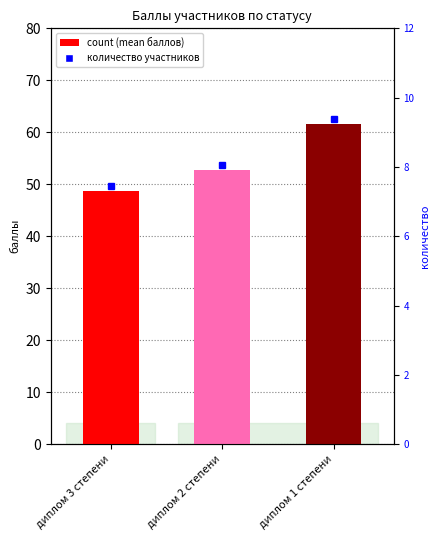

What is the change in value from диплом 2 степени to диплом 1 степени?

+8.8